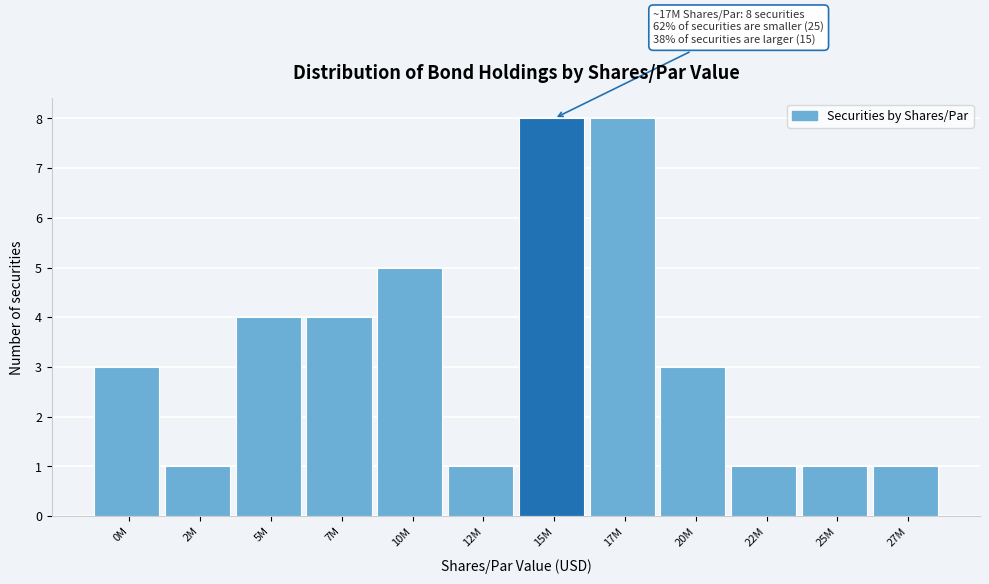

Reading left to right, extract all data points from this chart.

3	1	4	4	5	1	8	8	3	1	1	1